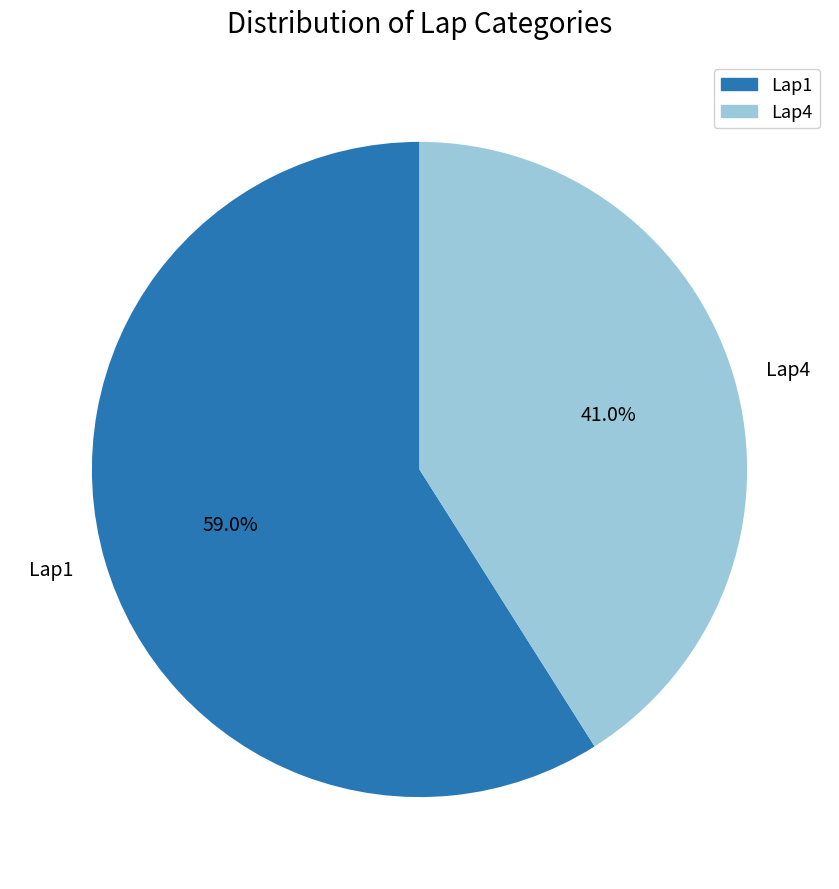

Is there a majority slice in this chart?

Yes